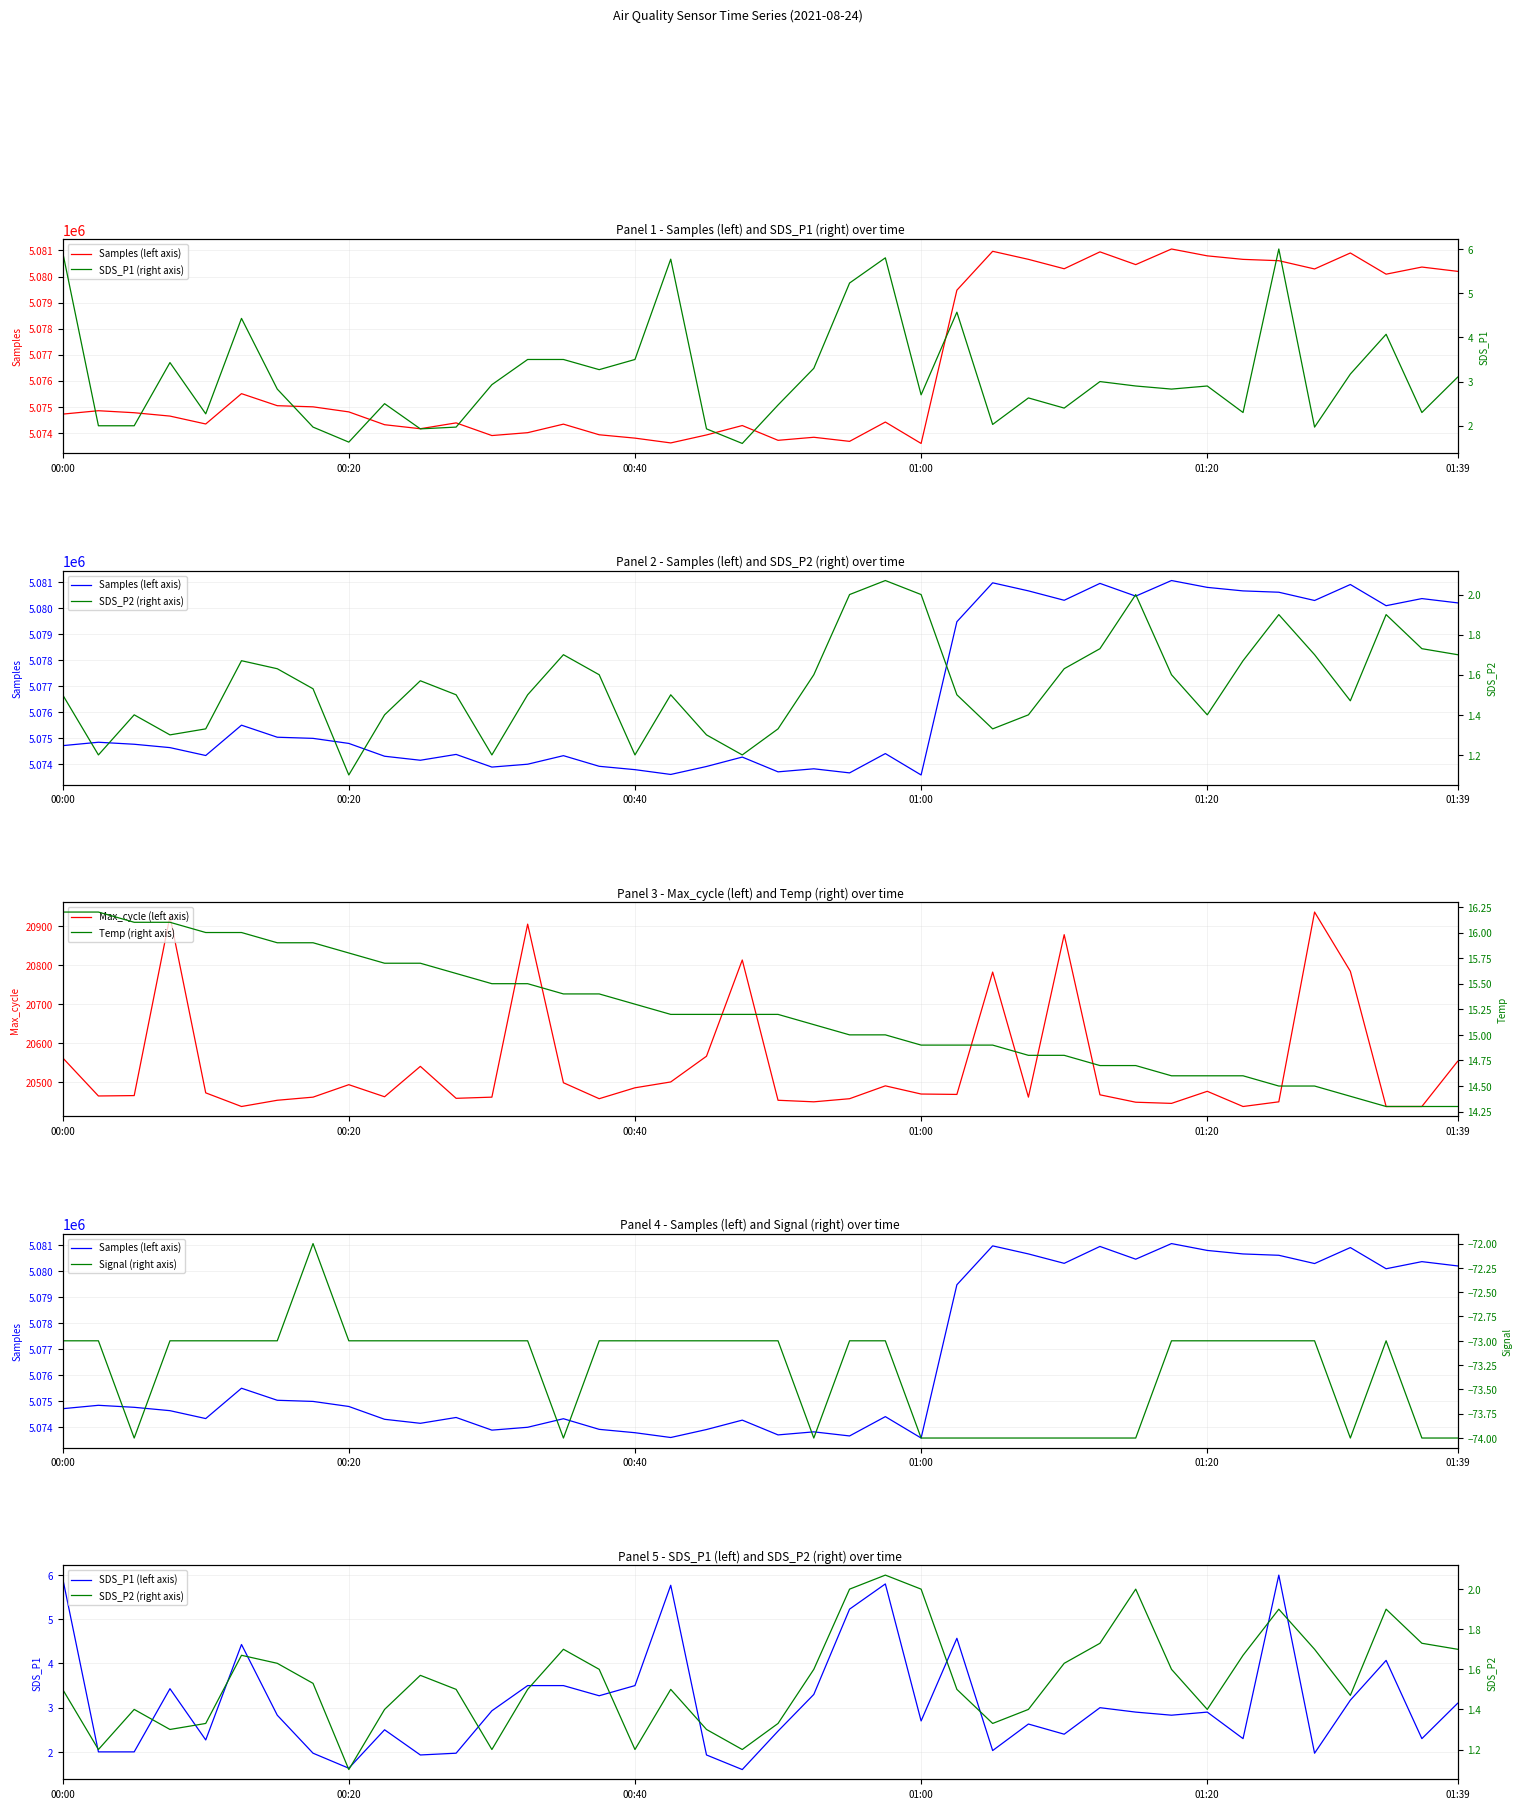

Where is SDS_P2 nearest to the value 1?

00:20